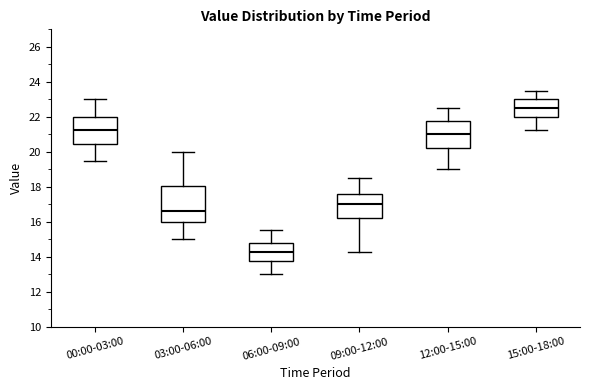

Which box has the lowest median line?

06:00-09:00